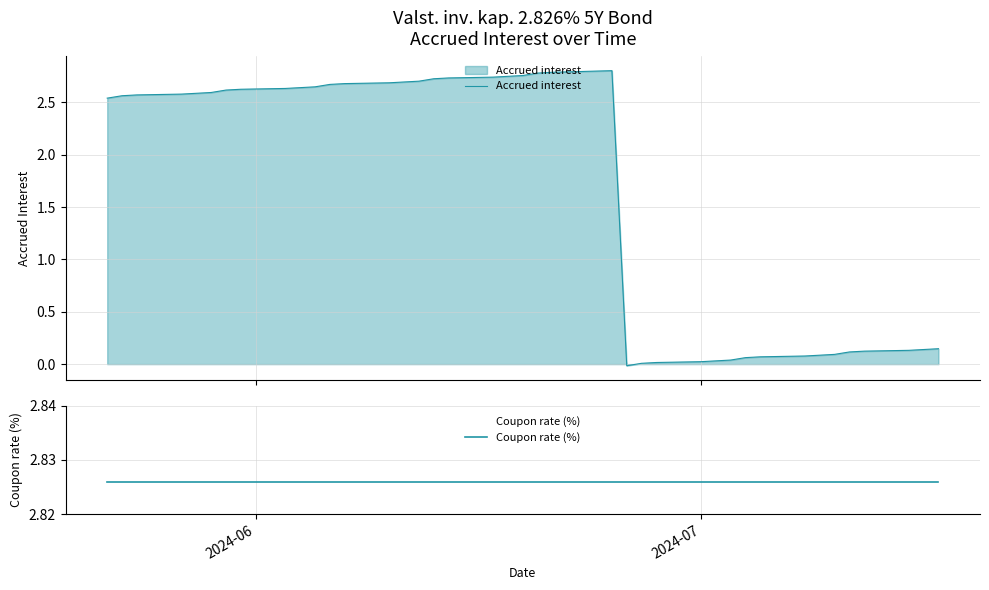

What is the maximum value for Accrued interest?

2.8